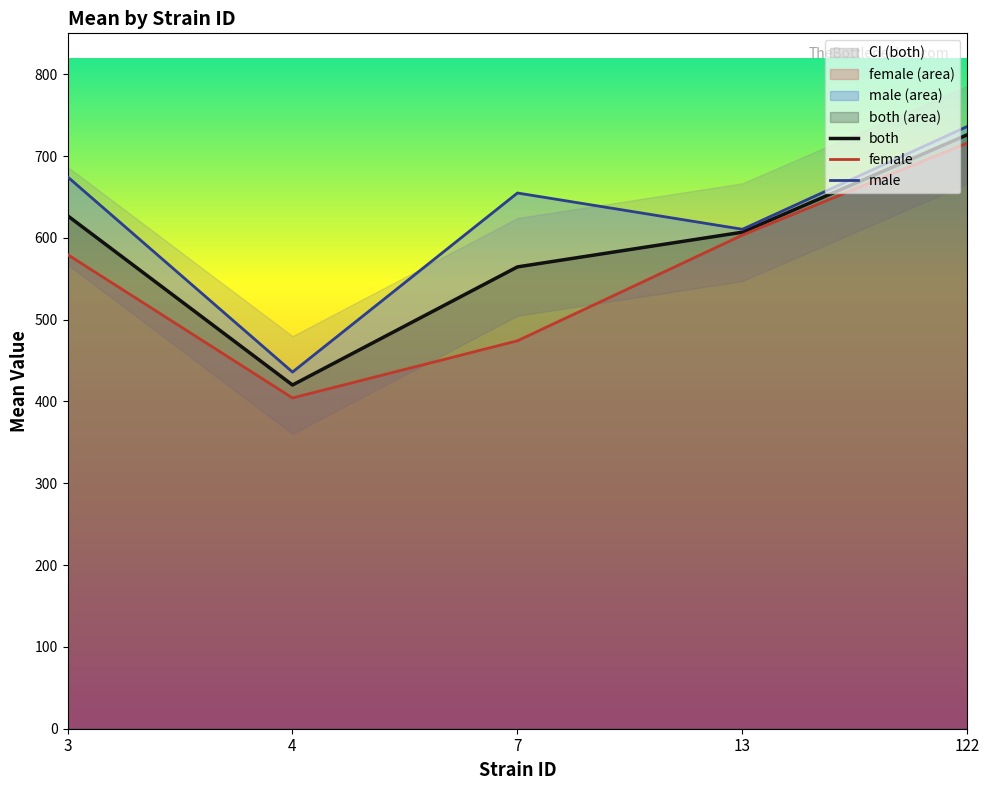

Does the chart have visible grid lines?

No